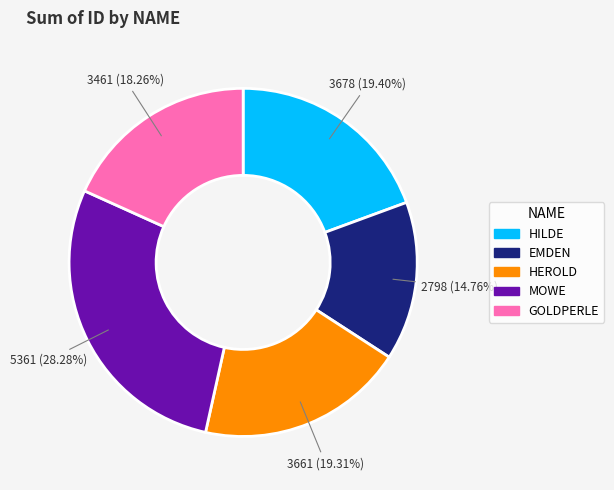

Does GOLDPERLE represent more than half of the total?

No